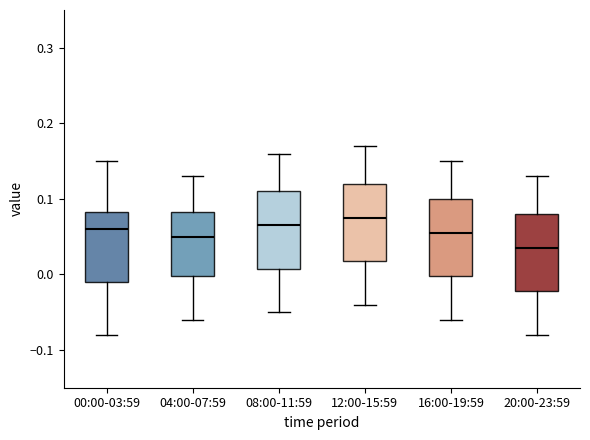

Reading left to right, read every box against the y-axis: the position of its median line, the range the box covers, and the ends of its whiskers. The values are not printed on the chart, so give them approximately, as read against the axis.

00:00-03:59: median 0.06, box -0.01 to 0.08, whiskers -0.08 to 0.15
04:00-07:59: median 0.05, box 0.00 to 0.08, whiskers -0.06 to 0.13
08:00-11:59: median 0.07, box 0.01 to 0.11, whiskers -0.05 to 0.16
12:00-15:59: median 0.08, box 0.02 to 0.12, whiskers -0.04 to 0.17
16:00-19:59: median 0.06, box 0.00 to 0.10, whiskers -0.06 to 0.15
20:00-23:59: median 0.04, box -0.02 to 0.08, whiskers -0.08 to 0.13